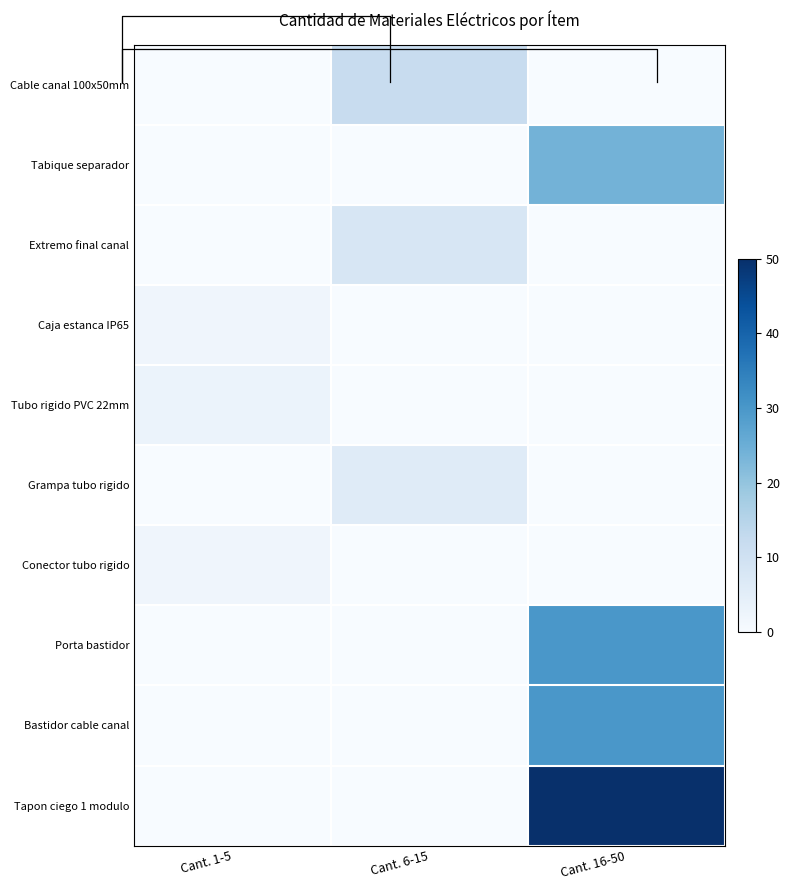

What is the total value across all series at Cant. 16-50?

134